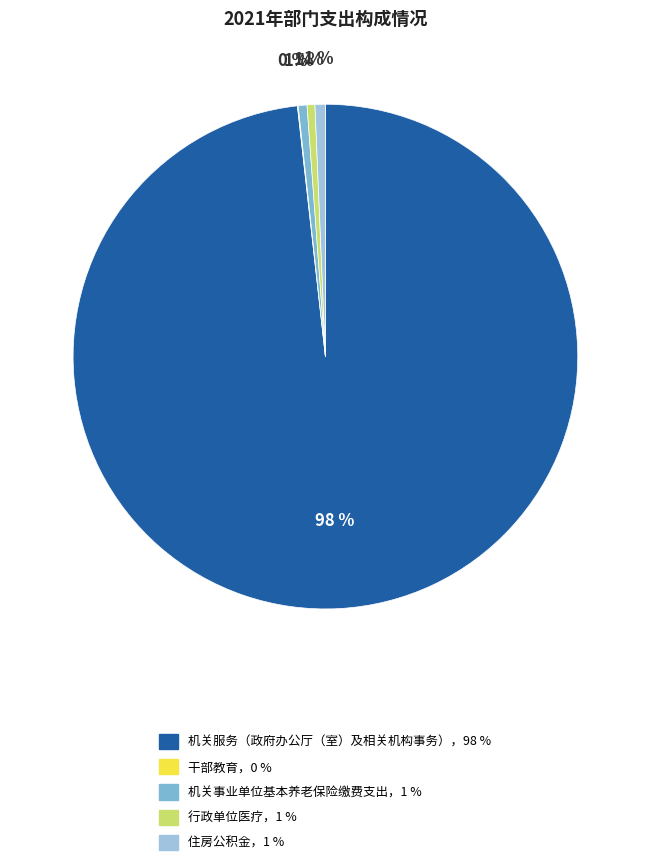

To the nearest percent, what is the average slice percentage?

20%